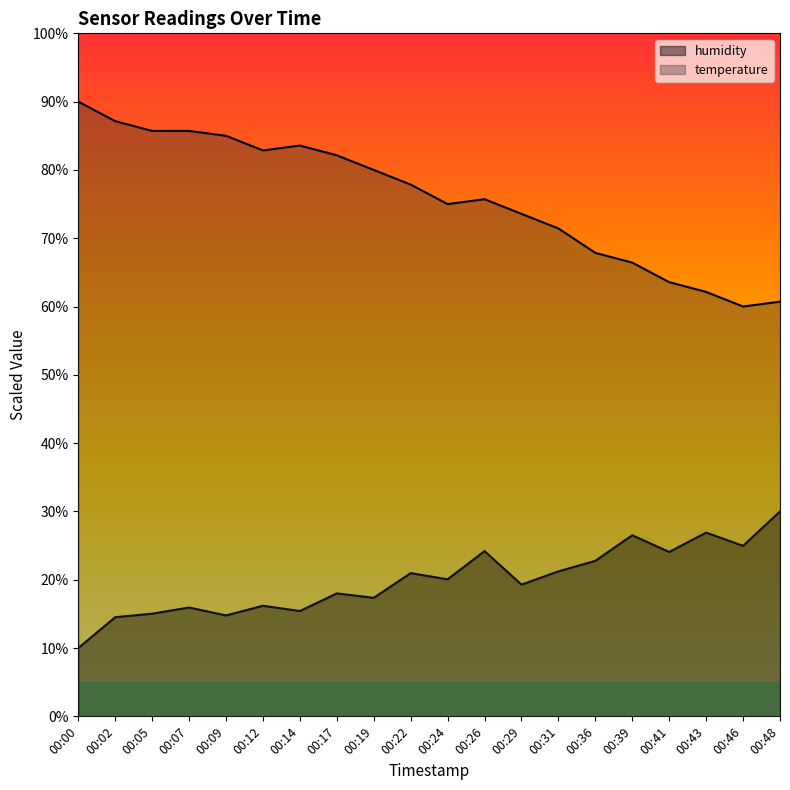

What is the value of the humidity point at the 19th from the left?

25.0